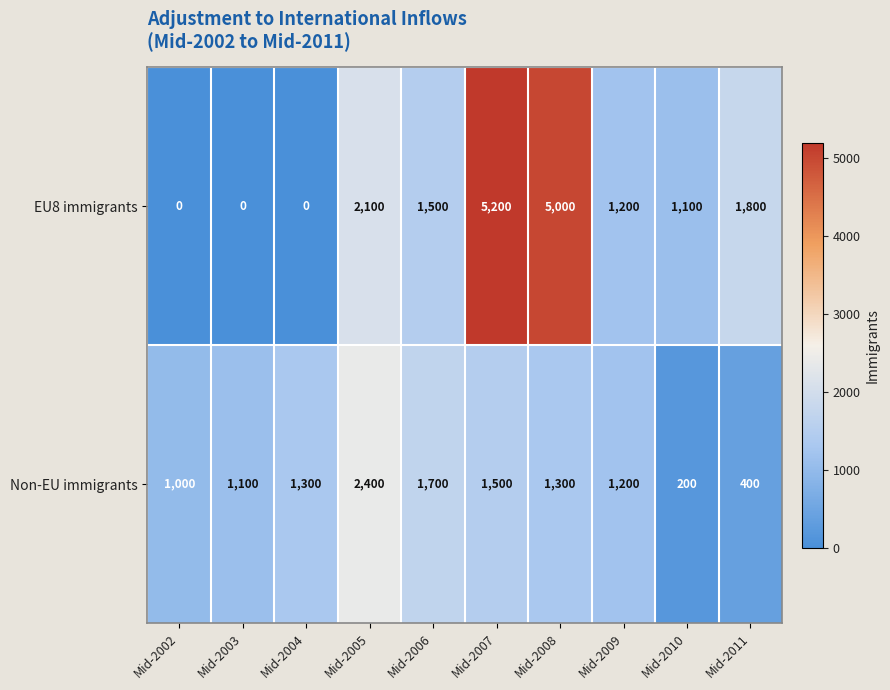

At how many categories does at least one series exceed 521?

10